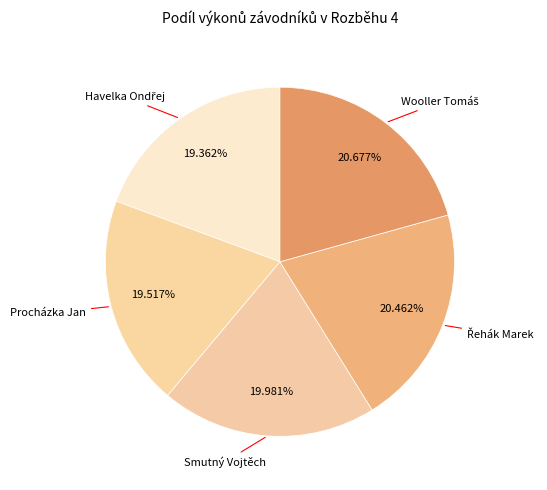

Is there a majority slice in this chart?

No